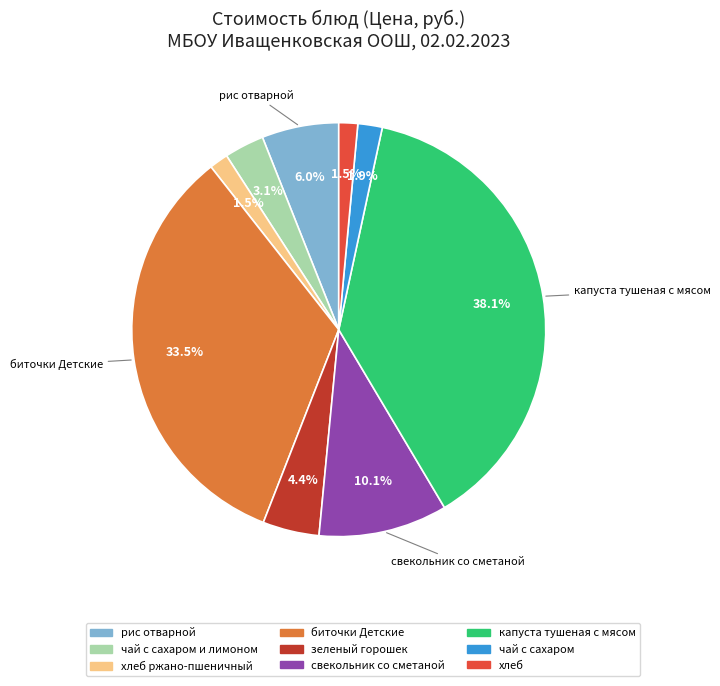

Is there a majority slice in this chart?

No